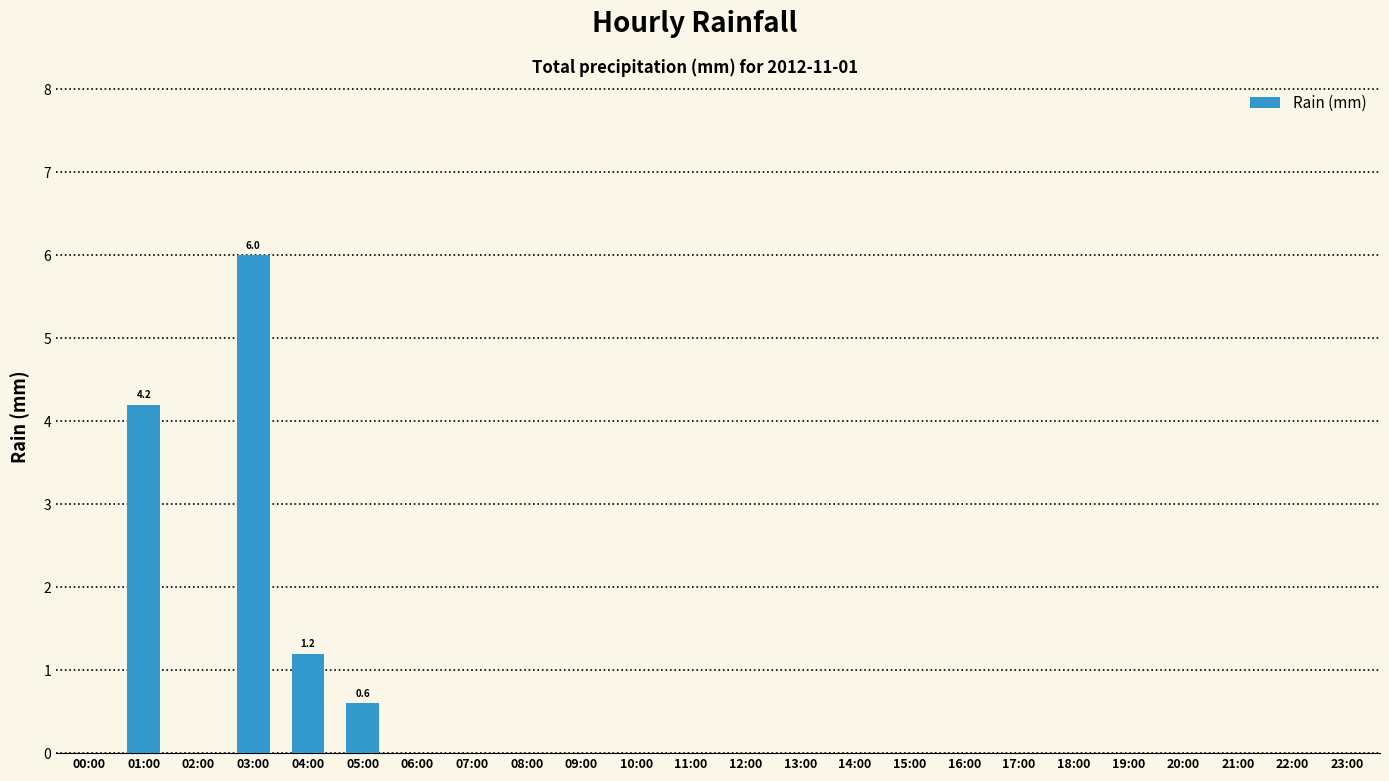

What is the sum of all values?

12.0